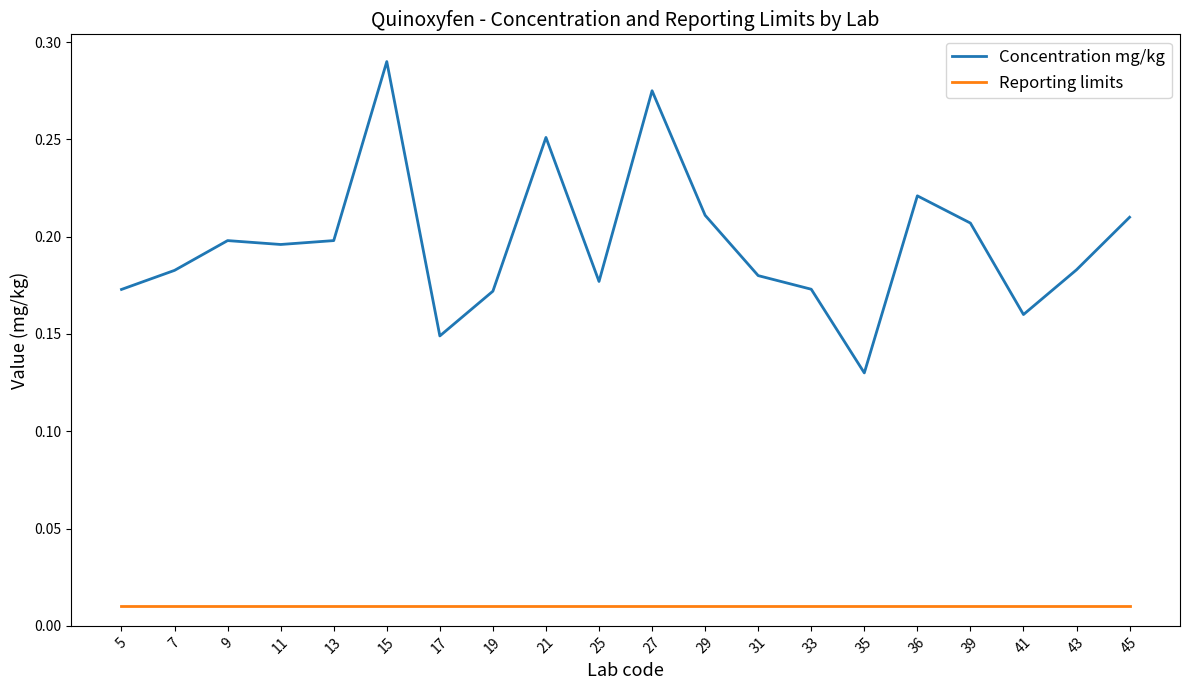

The Concentration mg/kg series shows 0.1 at 39. True or false?

False